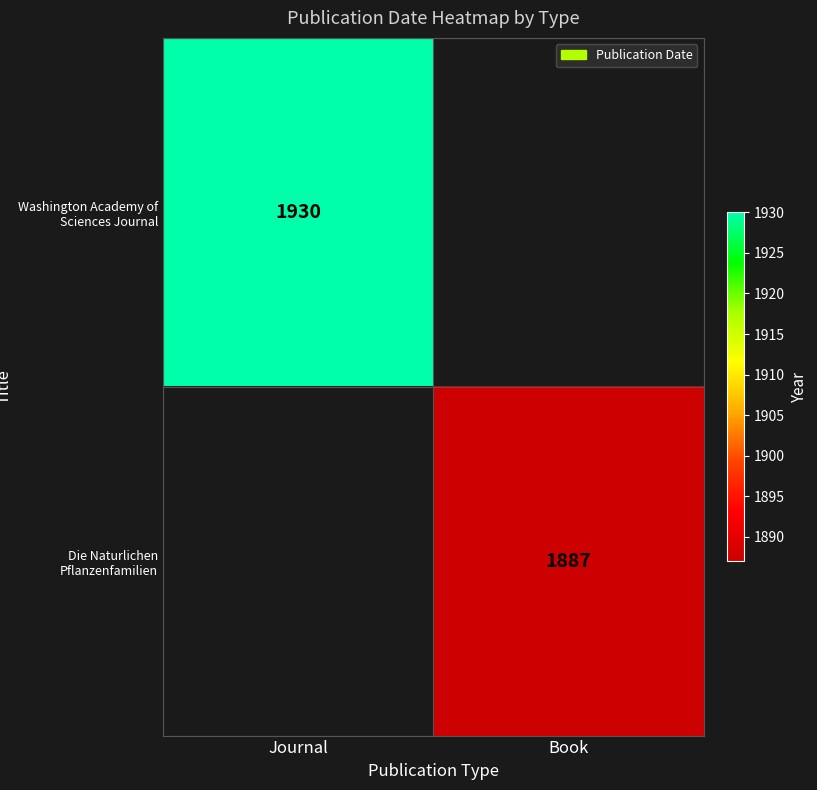

The value of Washington Academy of Sciences Journal at Journal is 2972. True or false?

False